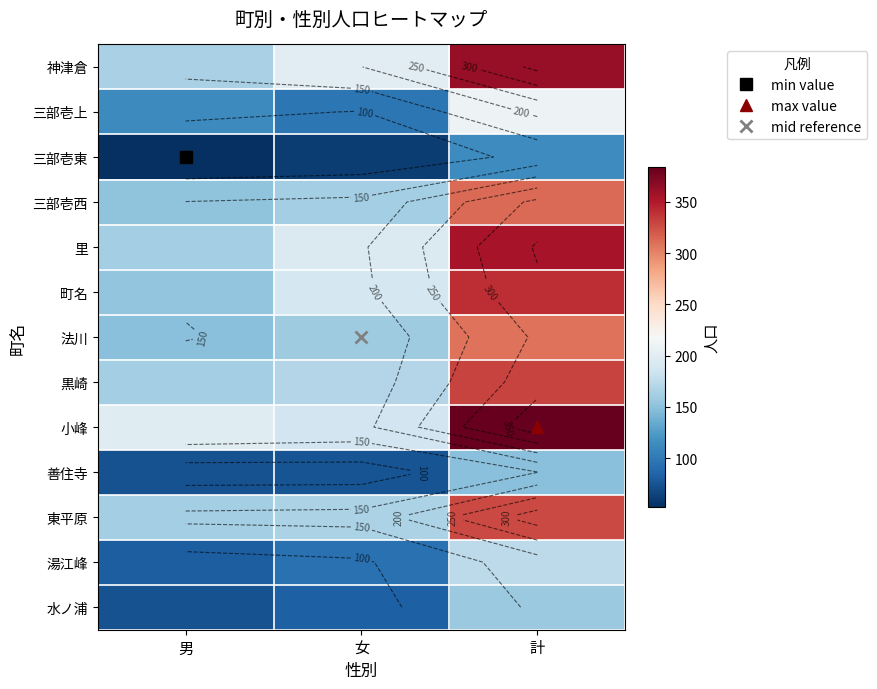

What is the lowest value of the 法川 series?

149